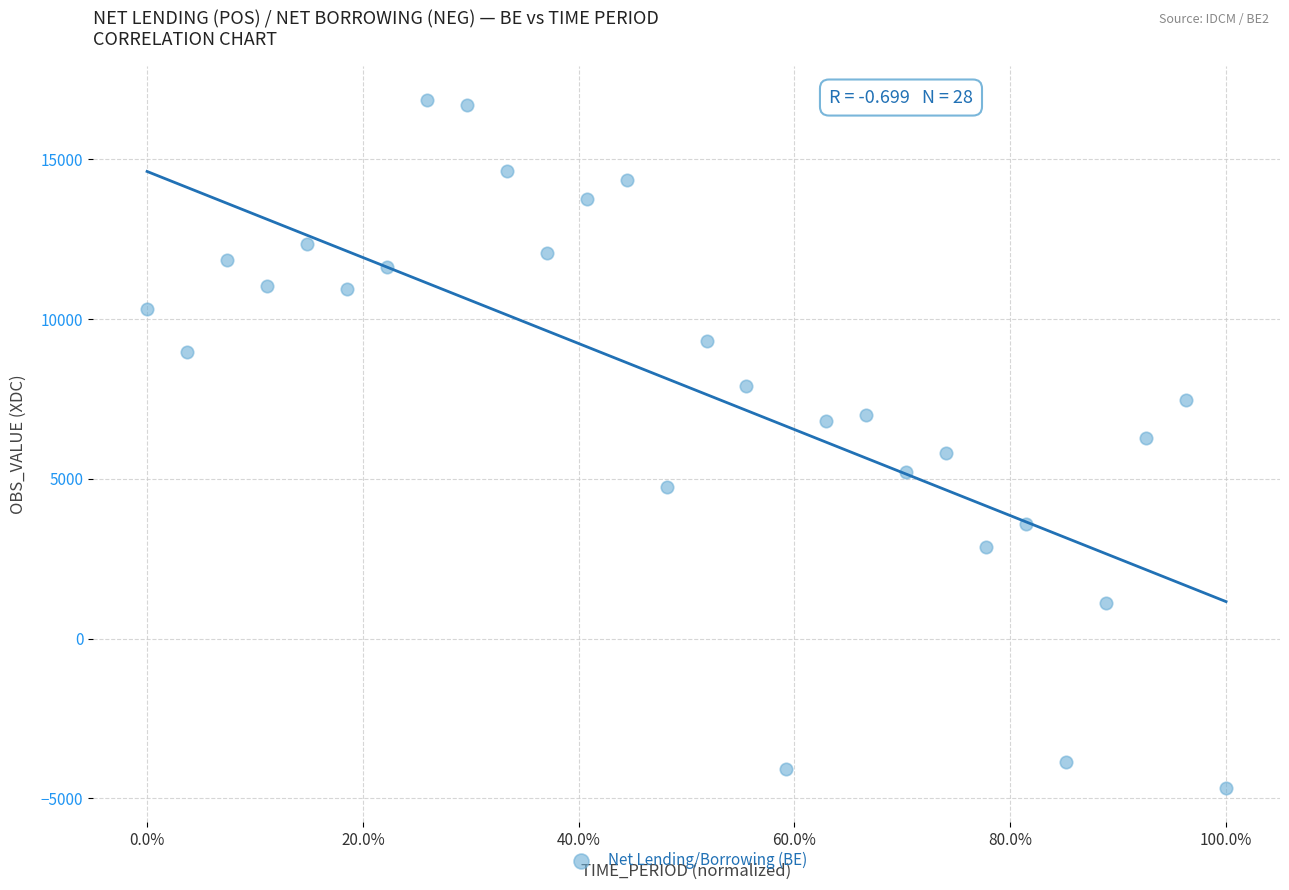

What is the range of Y values (max minus min)?

21536